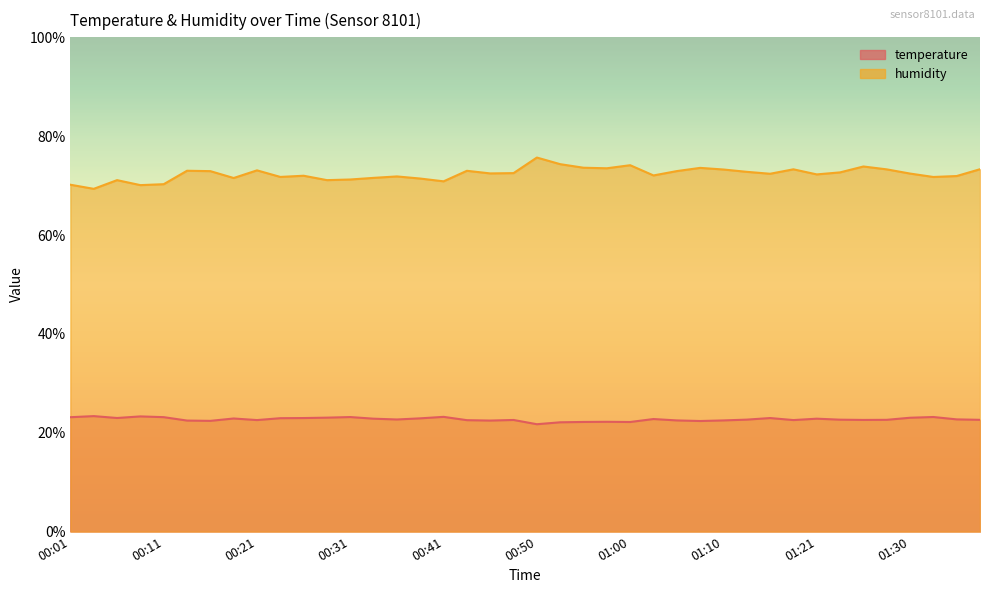

True or false: humidity and temperature intersect in this chart.

False